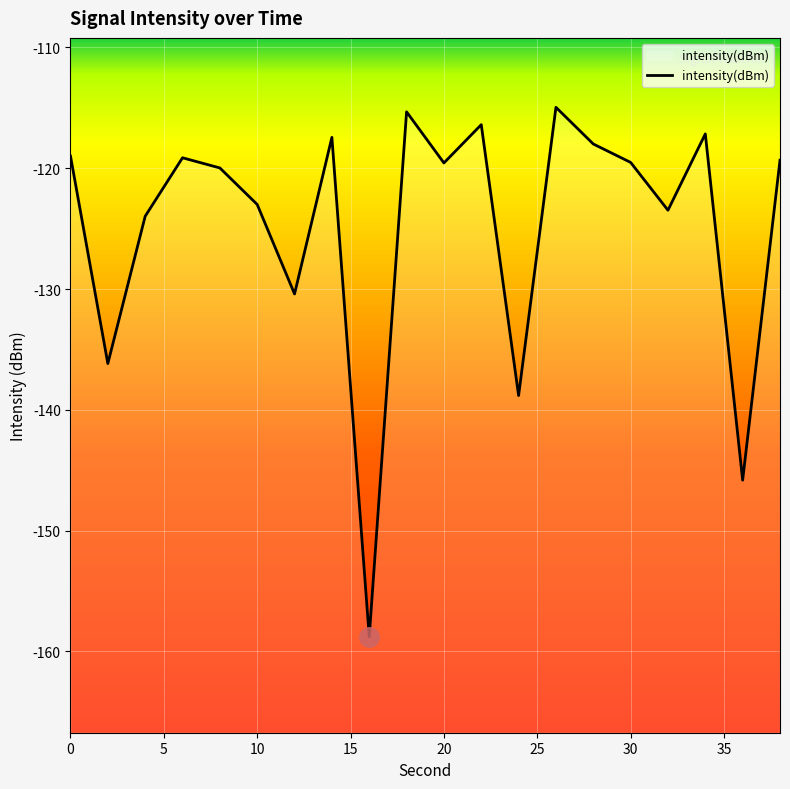

What is the value of the 5th point from the left?

-120.0